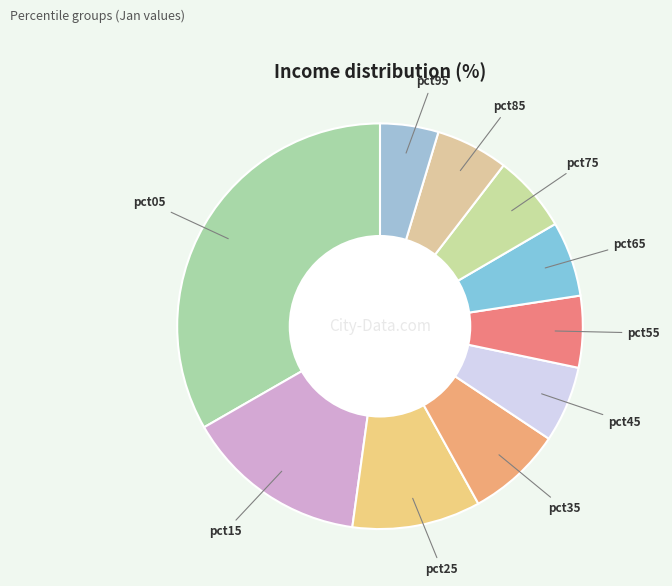

How many slices are in this pie chart?

10